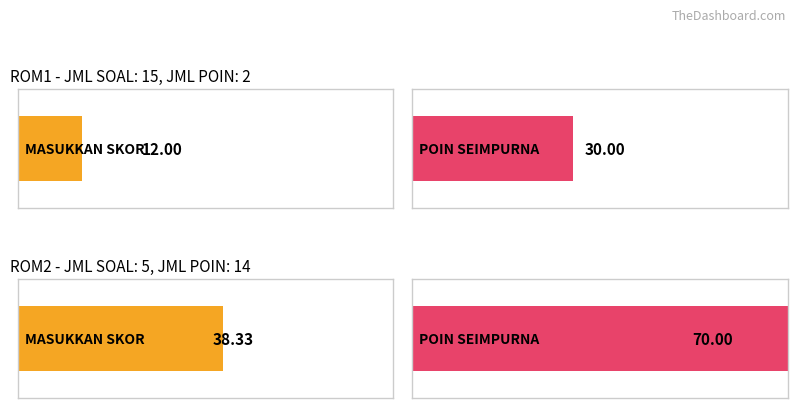

What is the total value across all series at POIN SEIMPURNA?

100.0